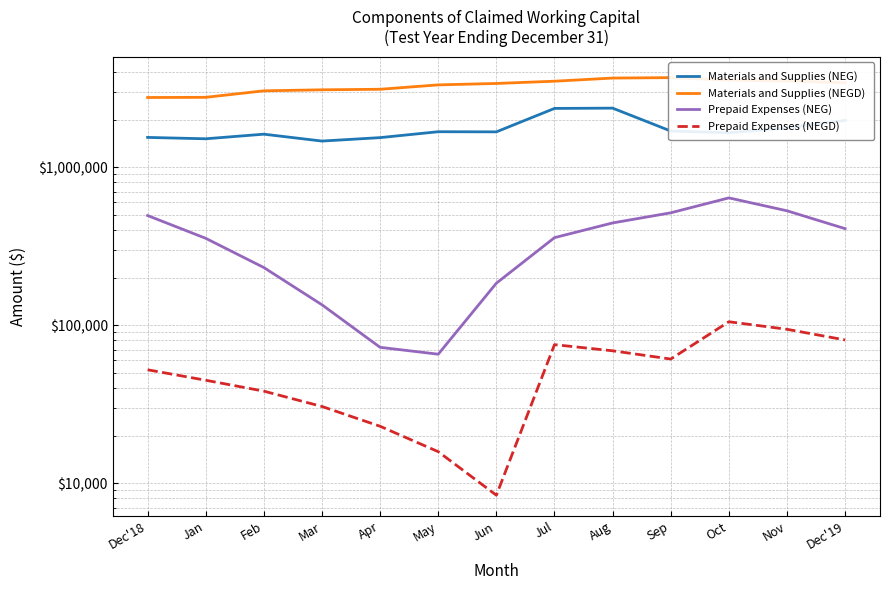

What is the difference between the maximum and minimum values in the Prepaid Expenses (NEG) series?

573368.0